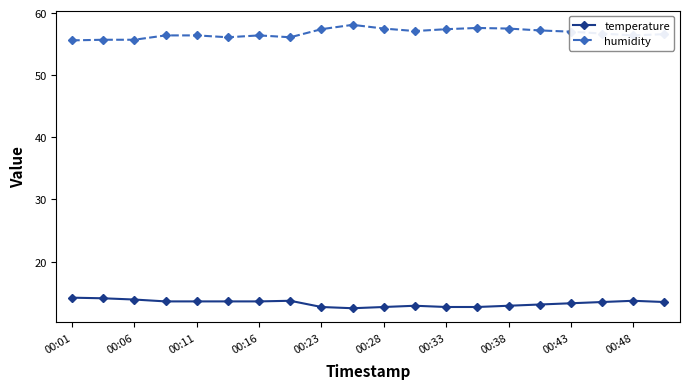

How many lines are shown in the chart?

2